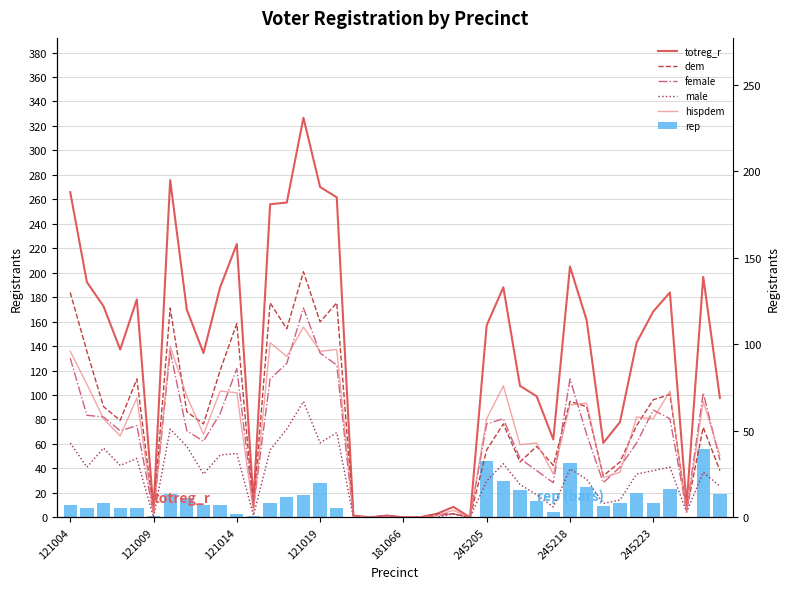

List the series in order of their peak value, highest first.

totreg_r, dem, female, hispdem, male, rep